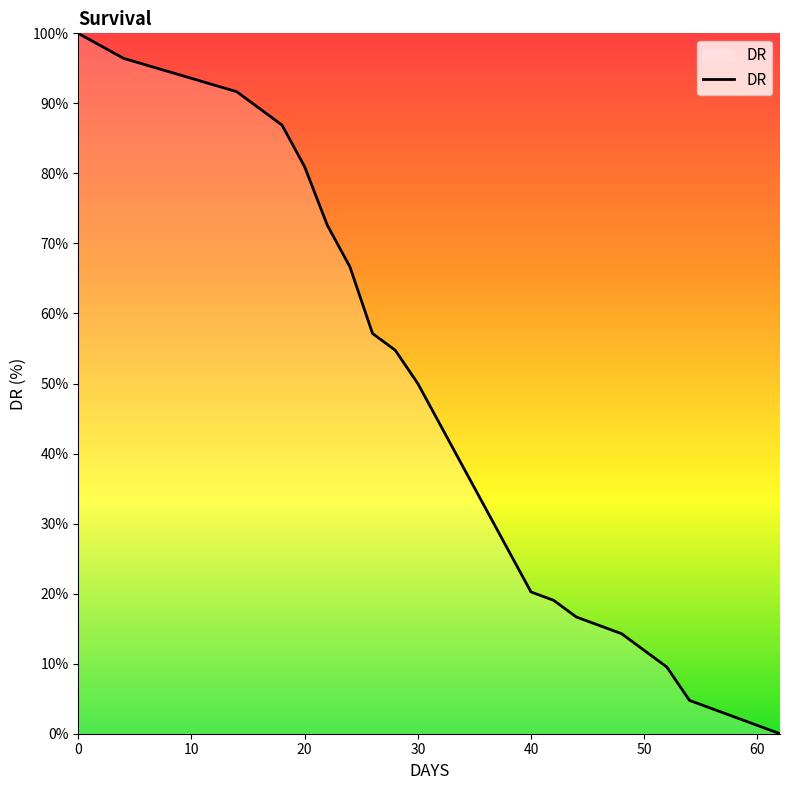

How many values are below 32?

13